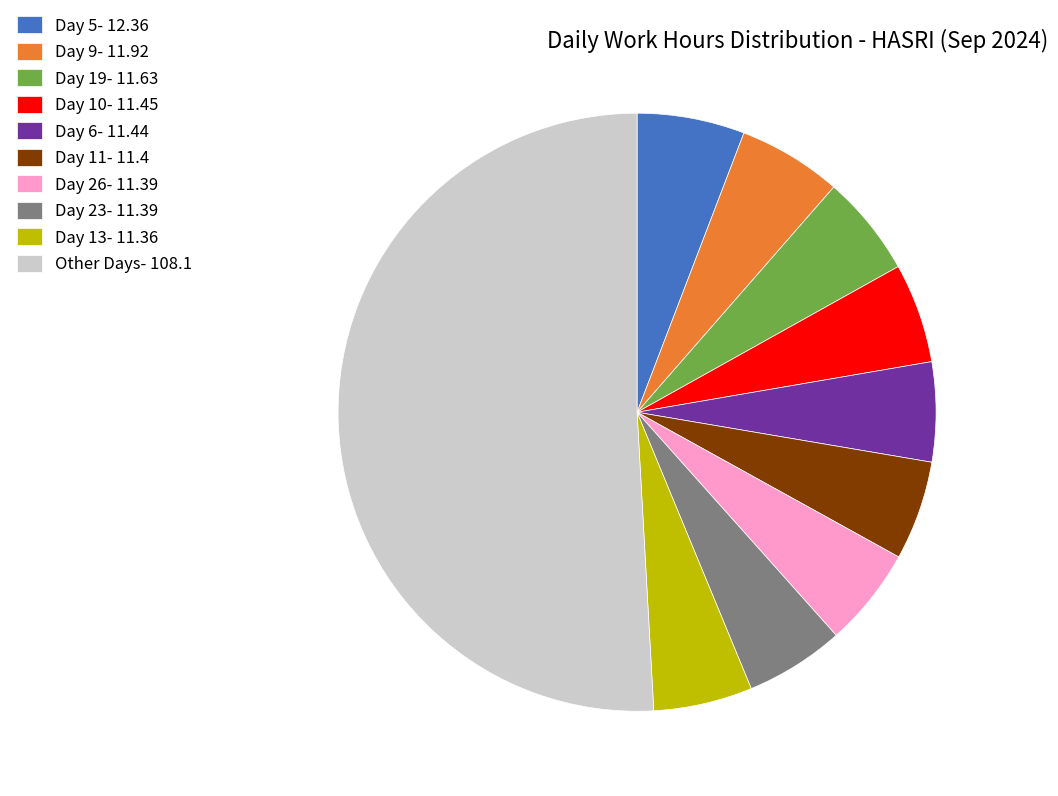

The Day 9- 11.92 slice represents 1% of the pie. True or false?

False